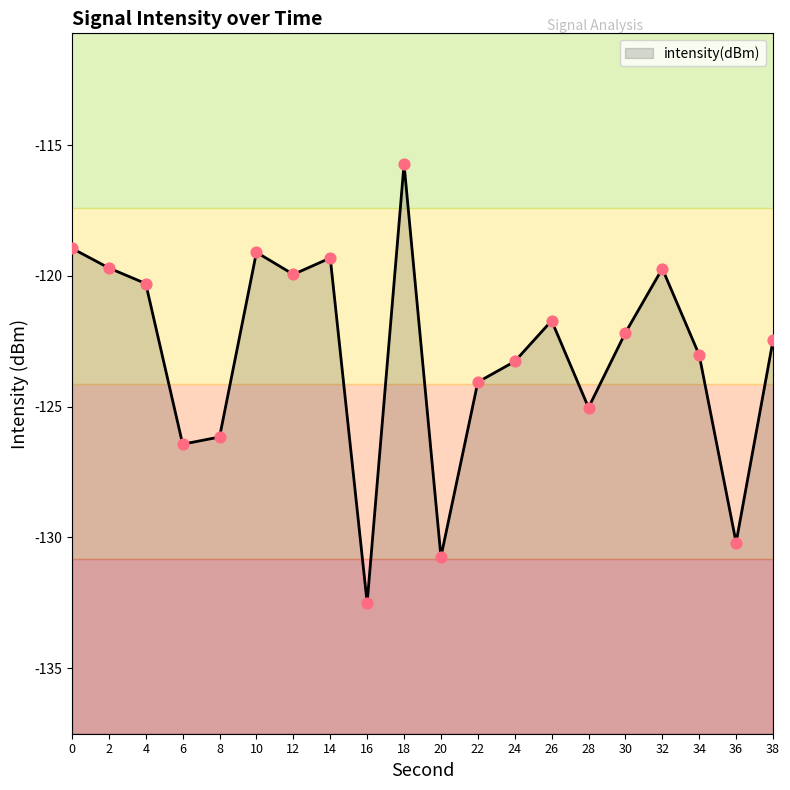

Which has a higher value, 30 or 38?

30